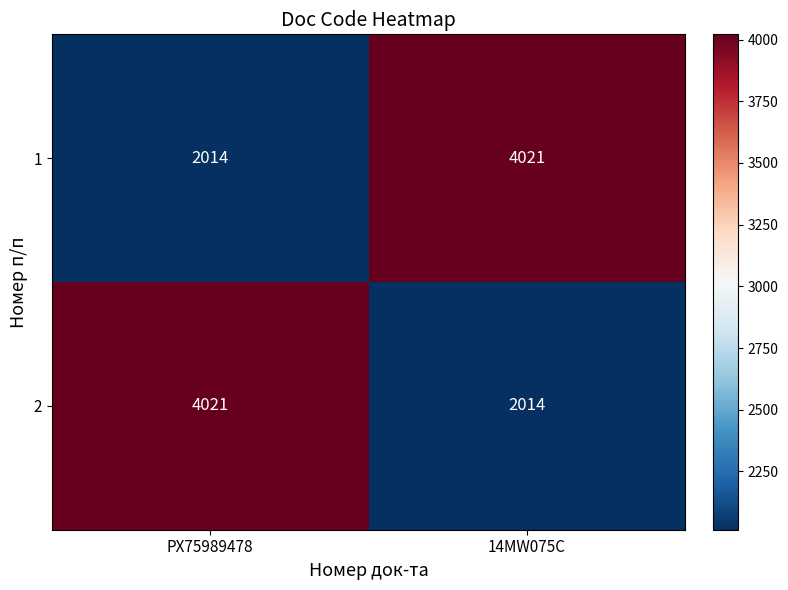

What value does the 2 series have at PX75989478?

4021